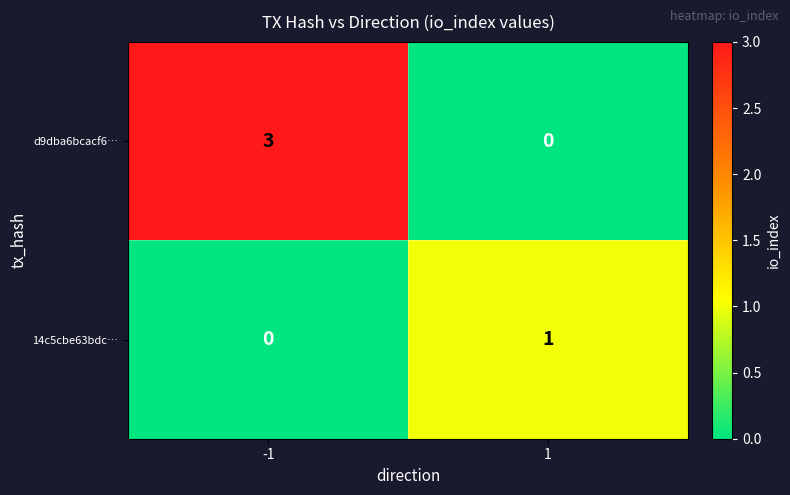

The value of d9dba6bcacf6… at 1 is 1. True or false?

False